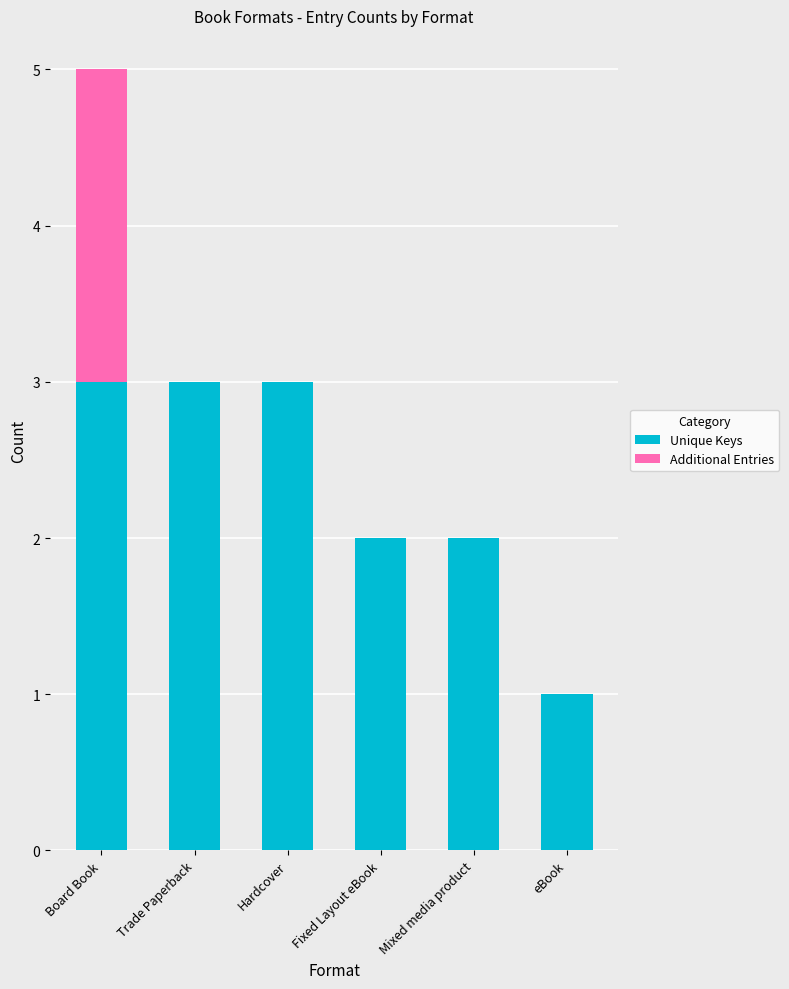

What is the maximum value for Unique Keys?

3